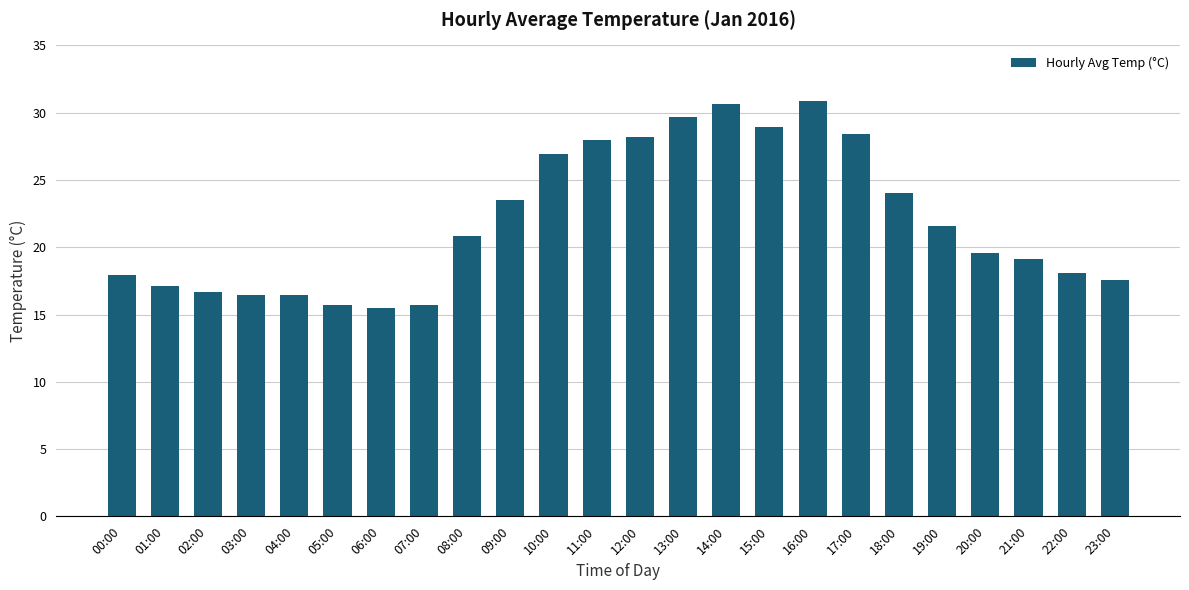

How many data points are above 20?

12